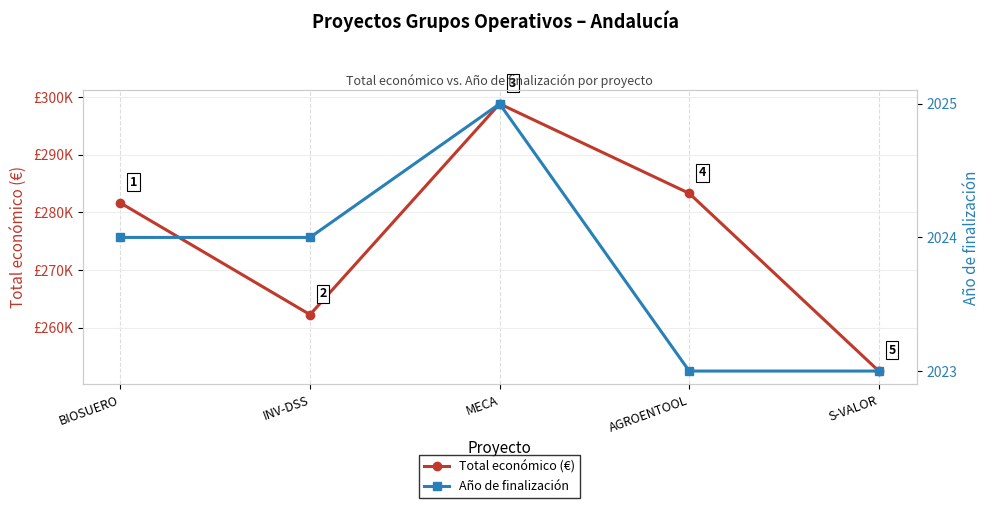

What is the approximate value of Año de finalización at MECA?

2025